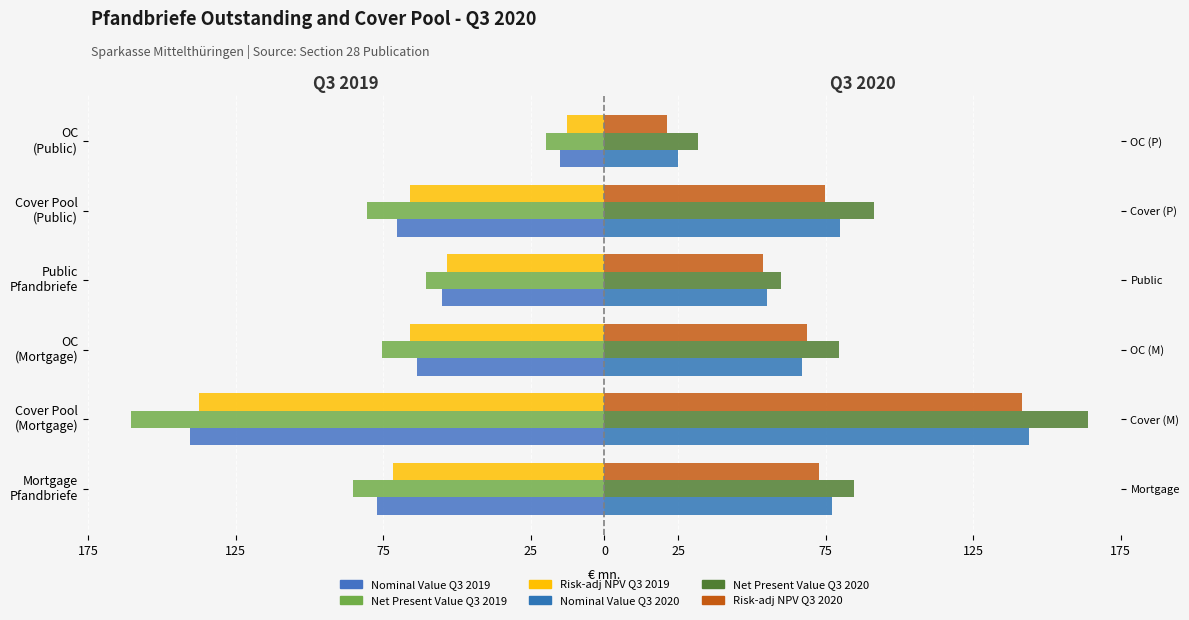

What is the smallest value displayed?

-160.5